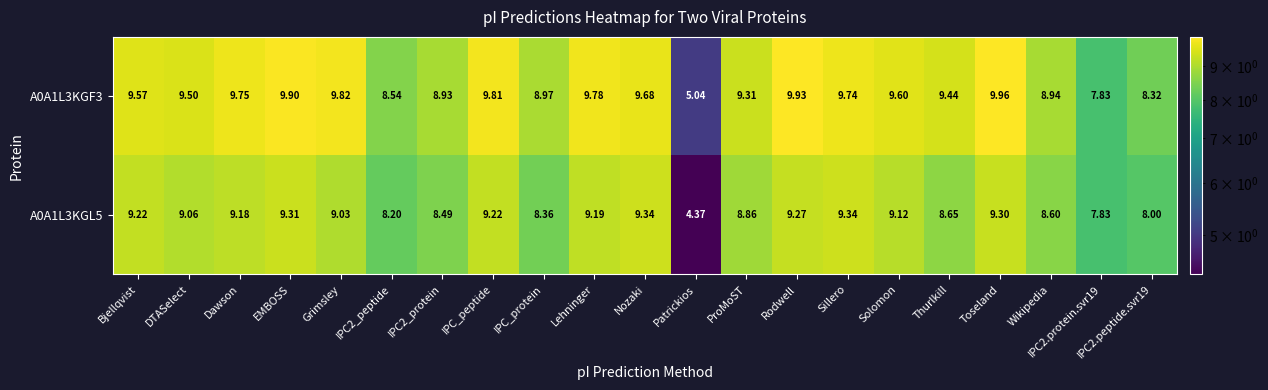

Where does the A0A1L3KGF3 series first go above 9?

Bjellqvist